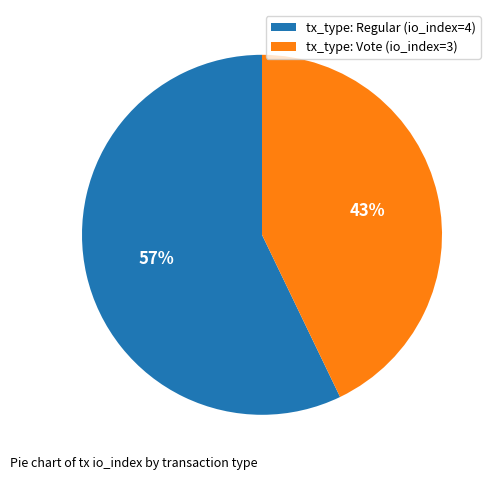

How many segments does this pie chart have?

2